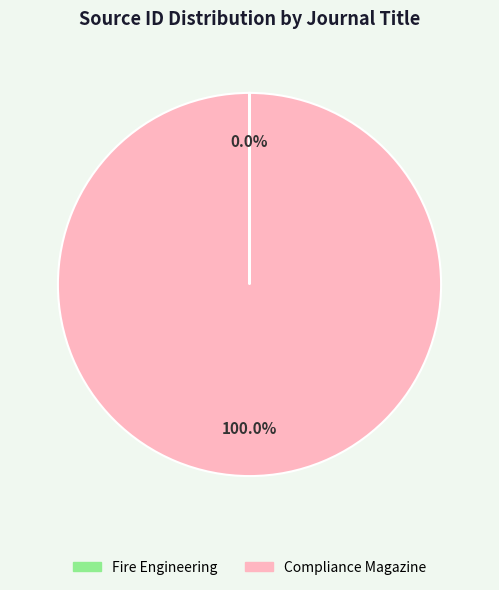

Which slice represents more than half of the pie?

Compliance Magazine